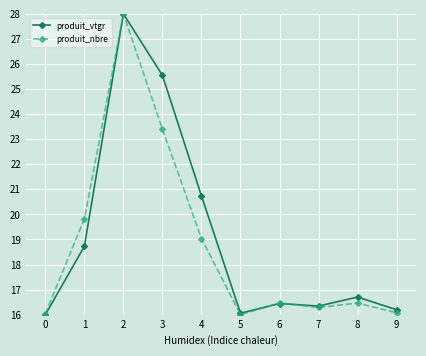

At which label is produit_nbre closest to 22?

3